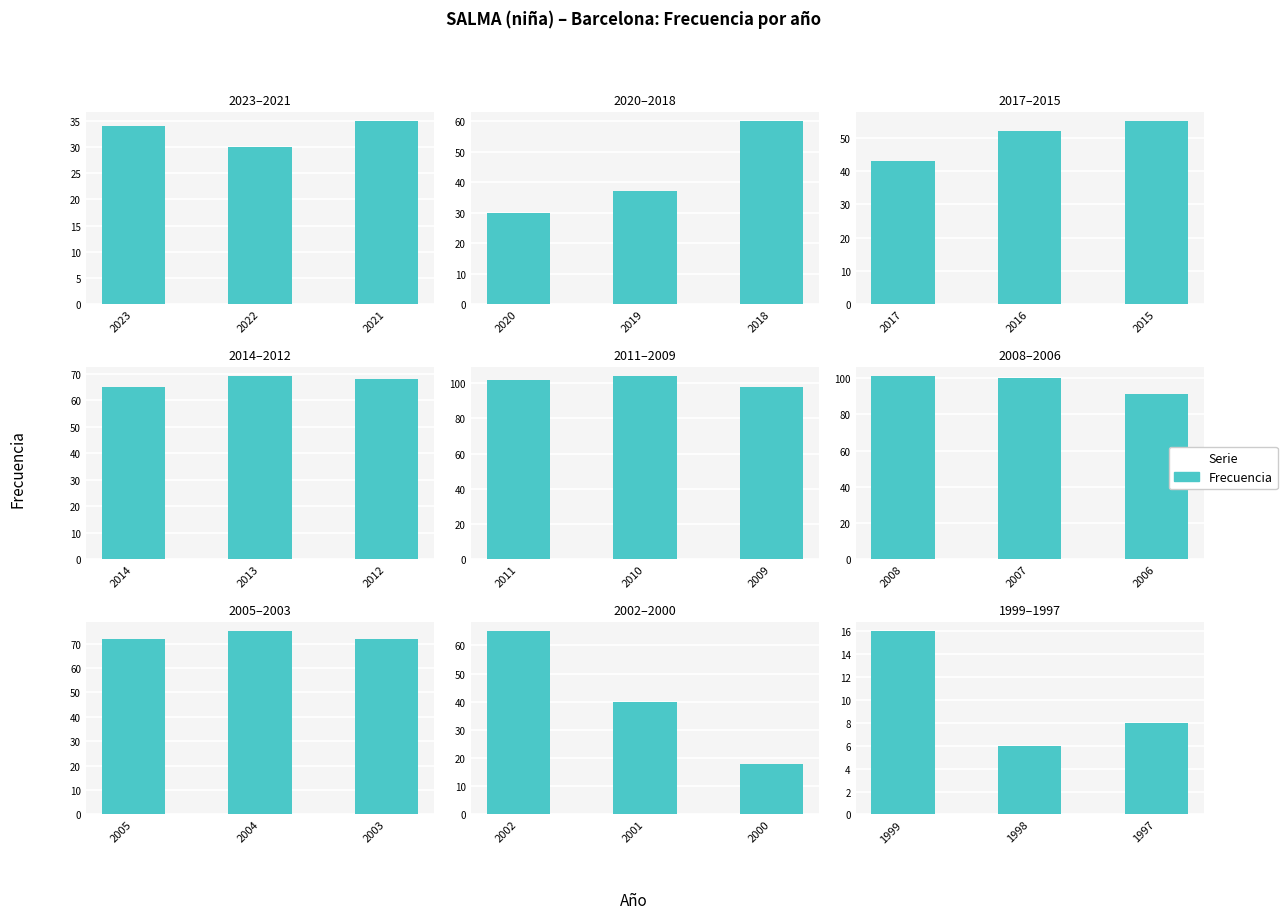

What is the minimum value shown in the chart?

6